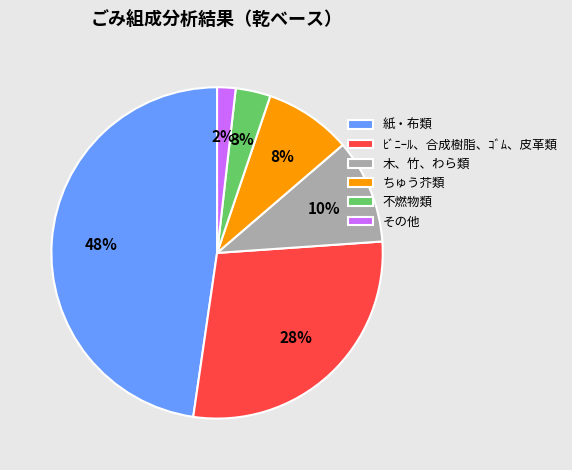

Is it true that 紙・布類 is 36% of the pie?

False